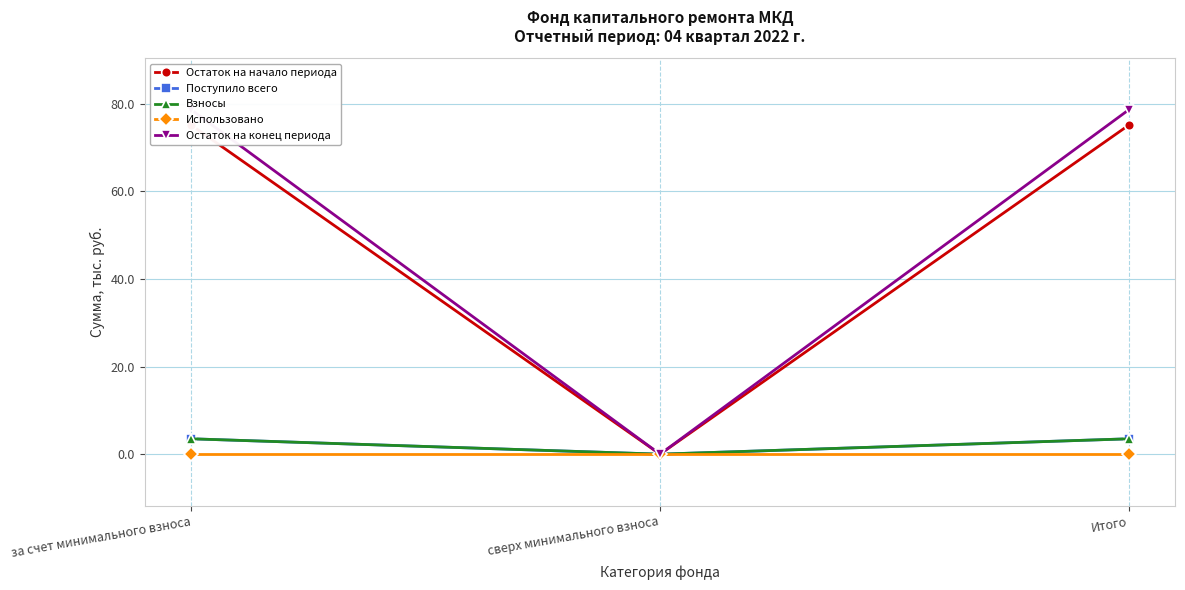

What is the sum of the Взносы values at Итого and за счет минимального взноса?

7.0